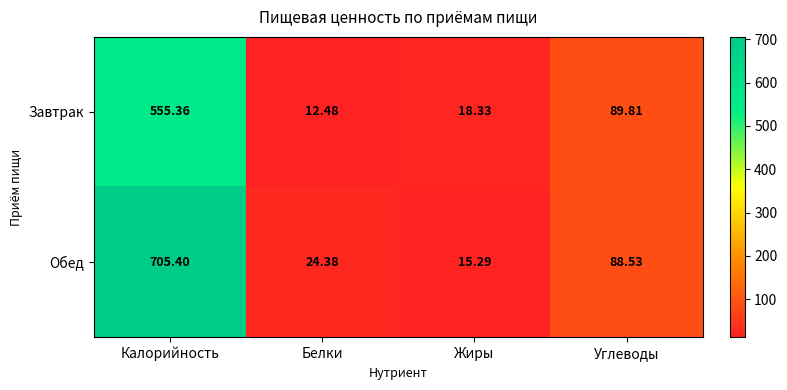

At which label does Обед first exceed 88?

Калорийность